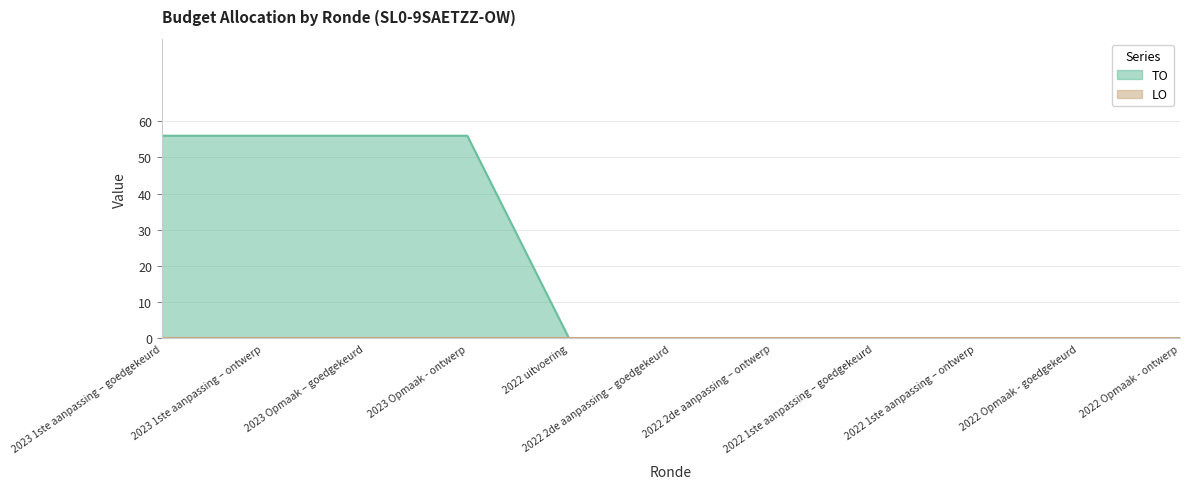

What is the sum of all values?

224